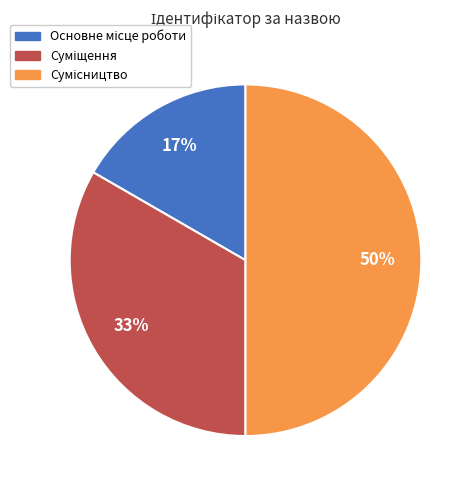

To the nearest percent, what is the difference between the largest and smallest slice percentages?

33%